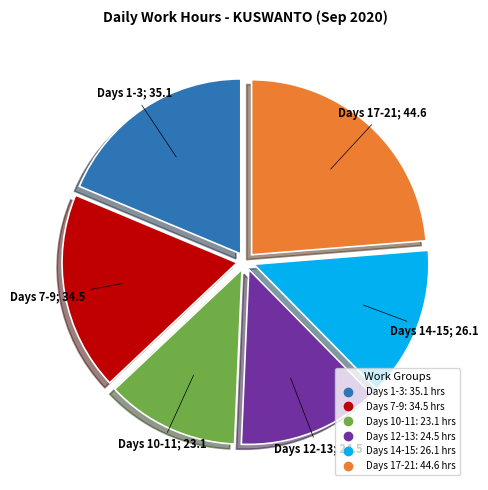

Is there a majority slice in this chart?

No